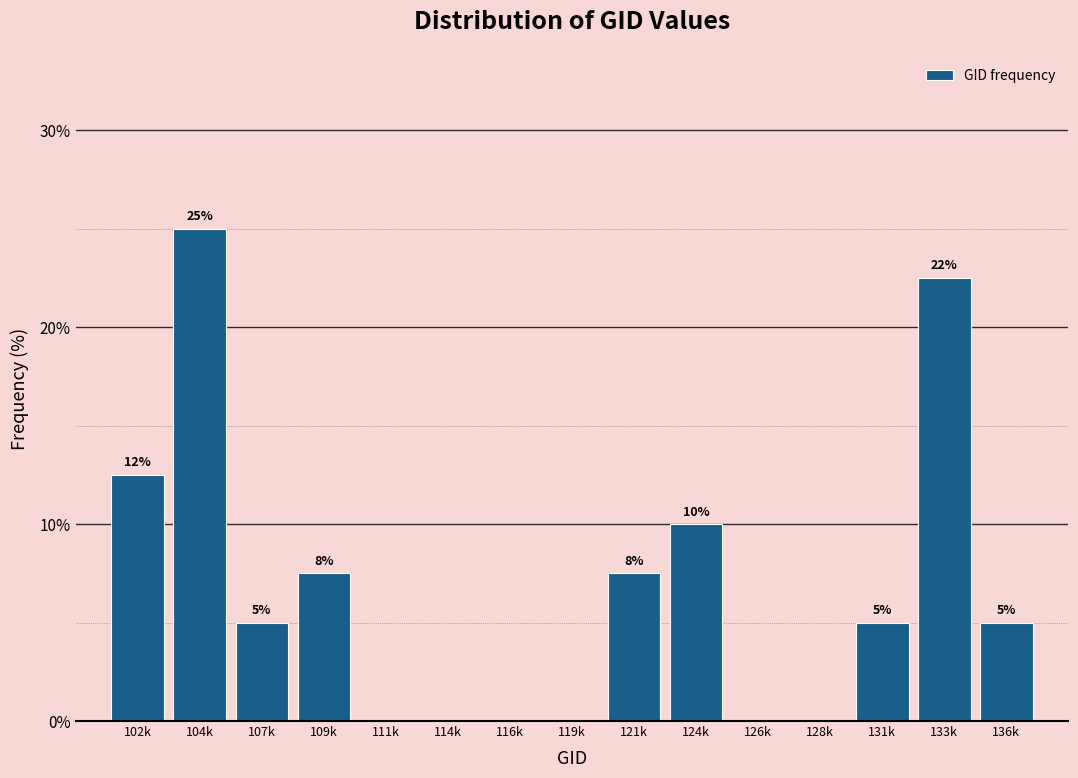

What is the change in value from 128k to 136k?

+5.0